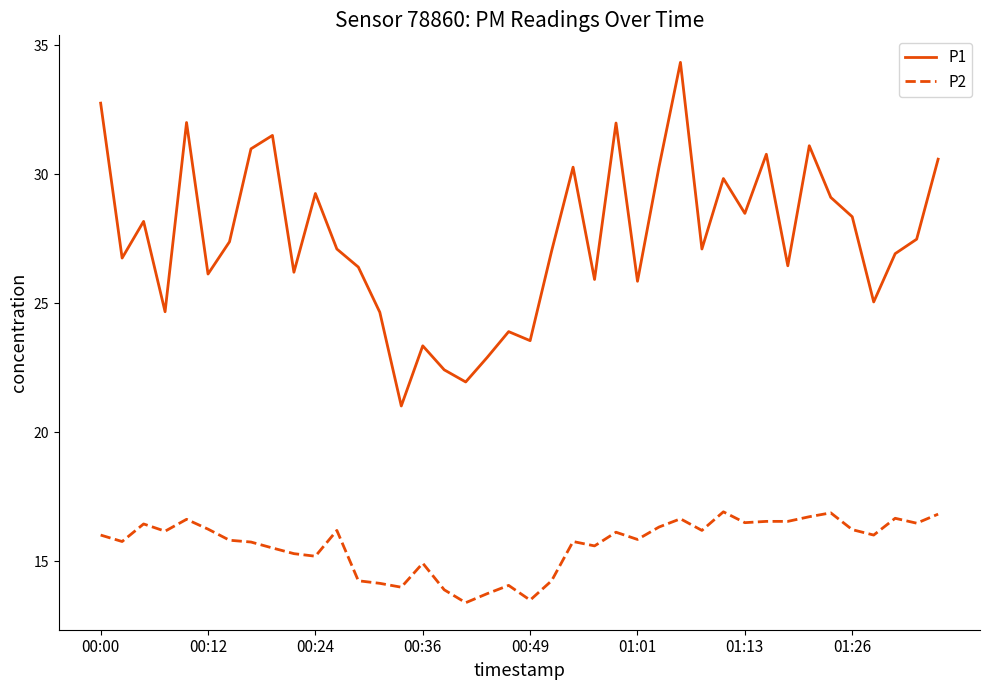

Which series has the largest total across all categories?

P1